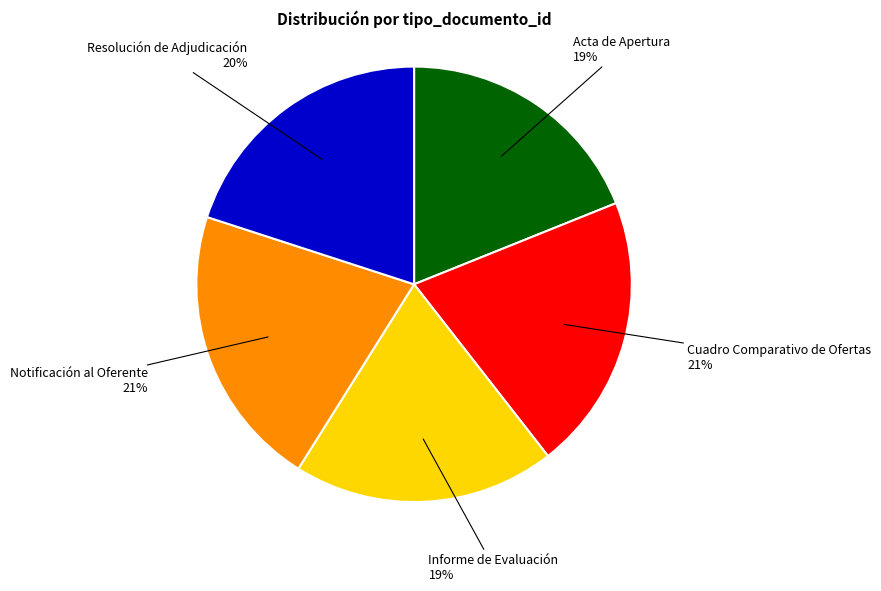

Do Resolución de Adjudicación and Acta de Apertura together represent more than half of the pie?

No